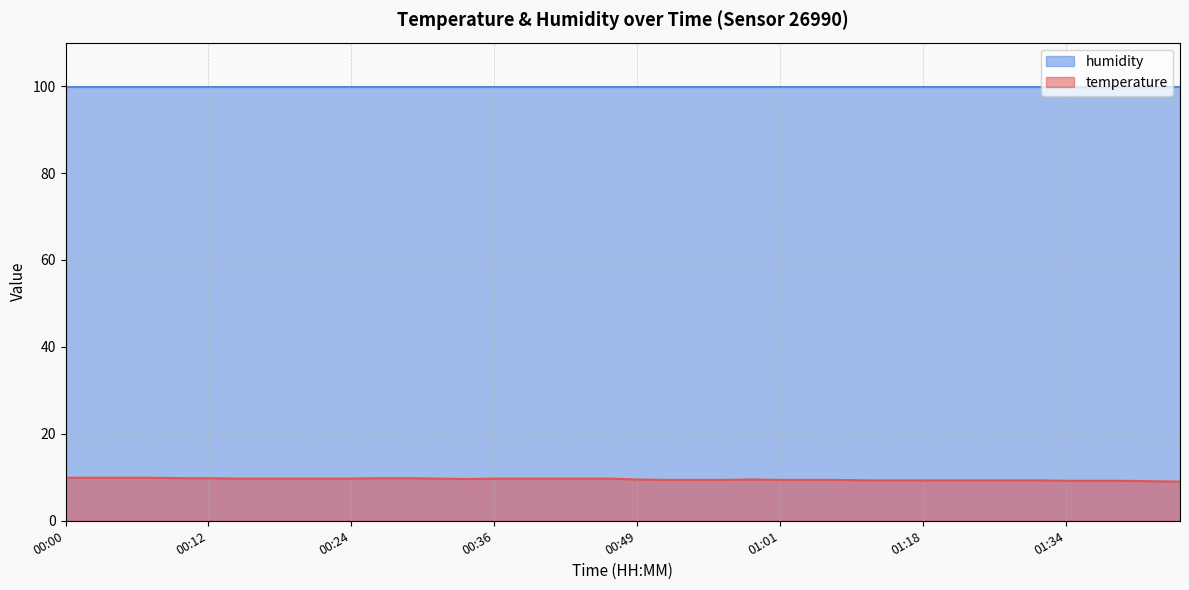

What is the greatest value displayed?

99.9